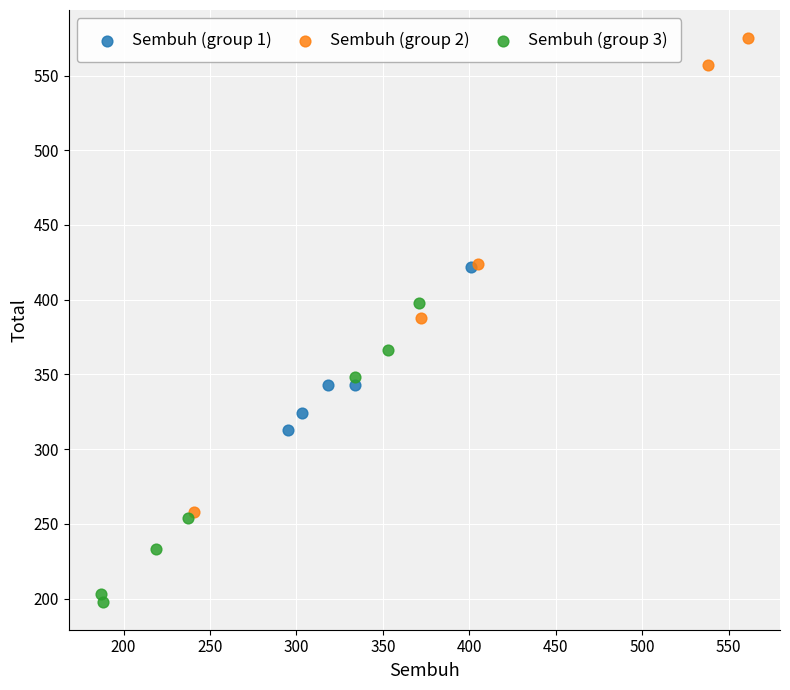

Which series contains the lowest Y value?

Sembuh (group 3)